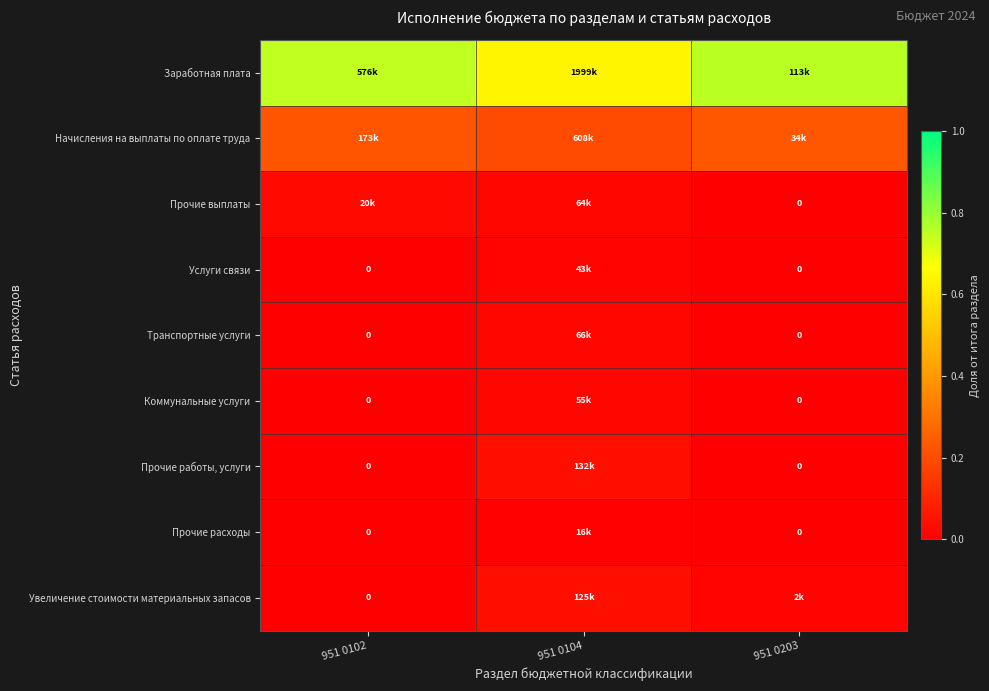

True or false: Начисления на выплаты по оплате труда has a value of 0.2 at 951 0102.

True